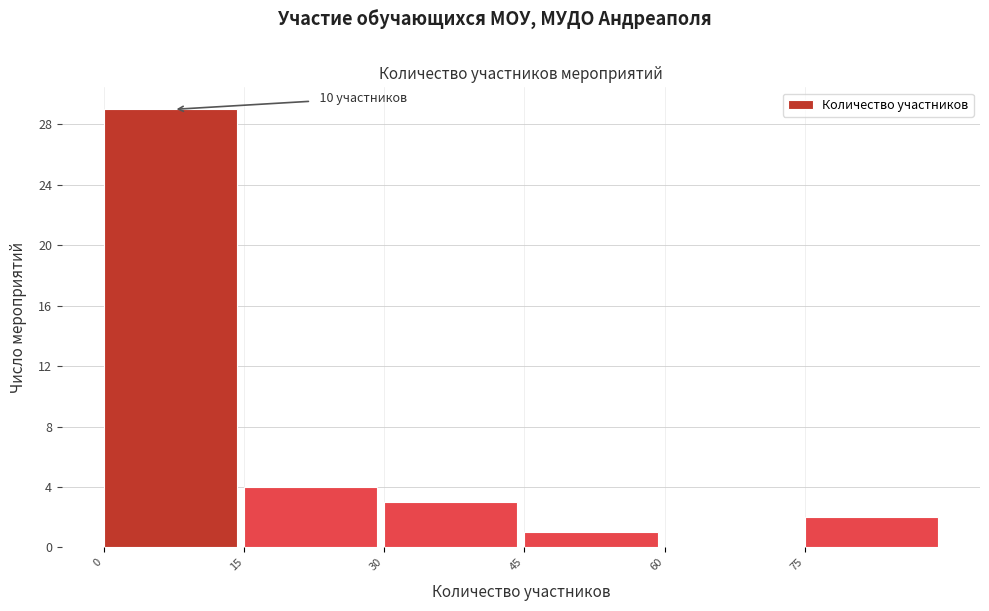

Over which range of the x-axis is the bar tallest?

0 to 15